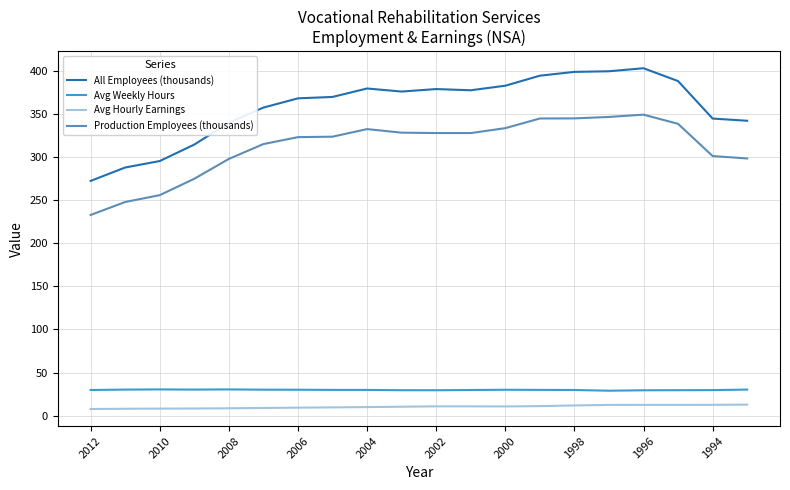

True or false: Avg Hourly Earnings and Production Employees (thousands) cross at least once.

False